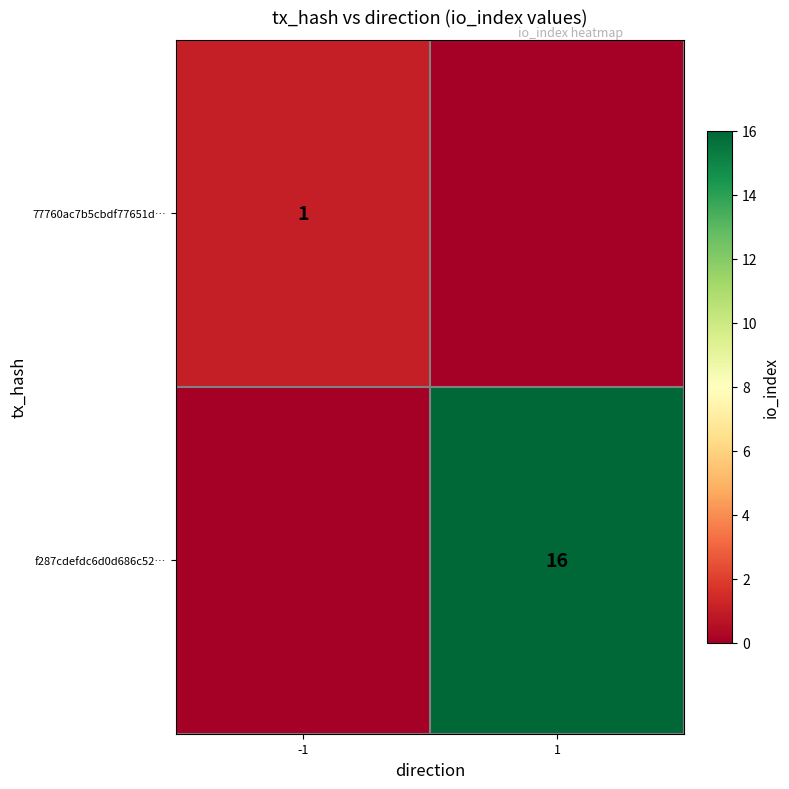

Is the value of 77760ac7b5cbdf77651d… at -1 greater than the value of f287cdefdc6d0d686c52… at 1?

No